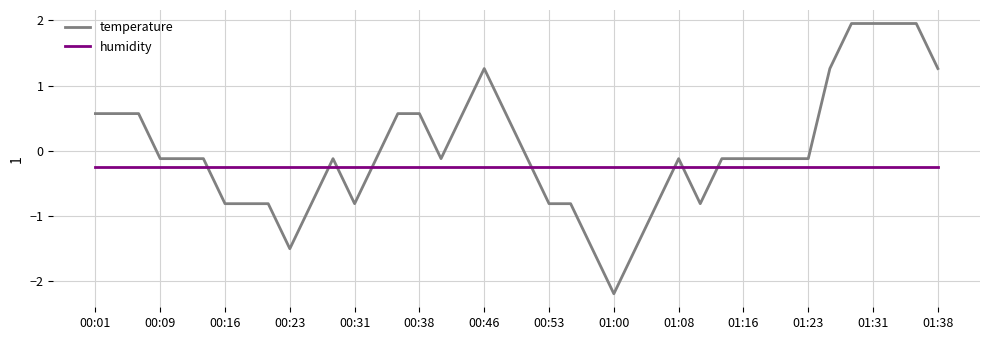

Which series has the largest total across all categories?

temperature